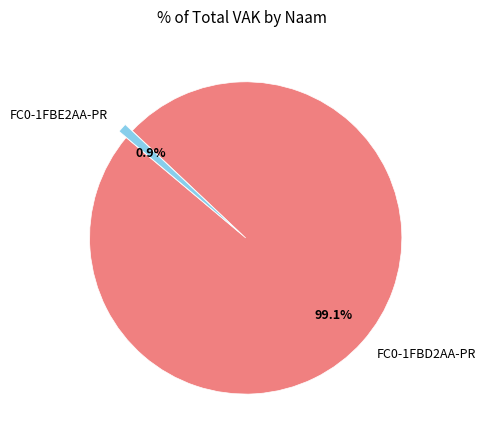

True or false: FC0-1FBE2AA-PR accounts for 9% of the total.

False